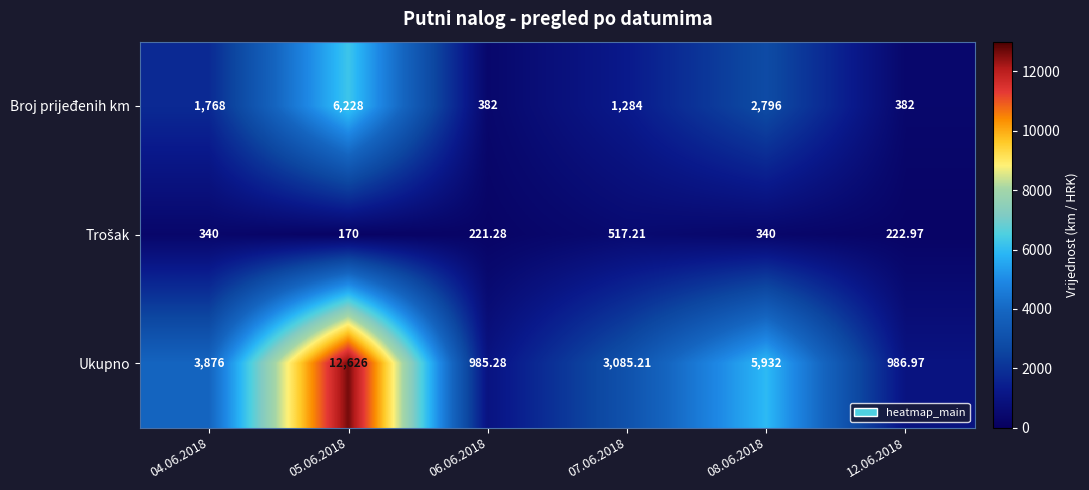

Which series changed the most between 06.06.2018 and 07.06.2018?

Ukupno